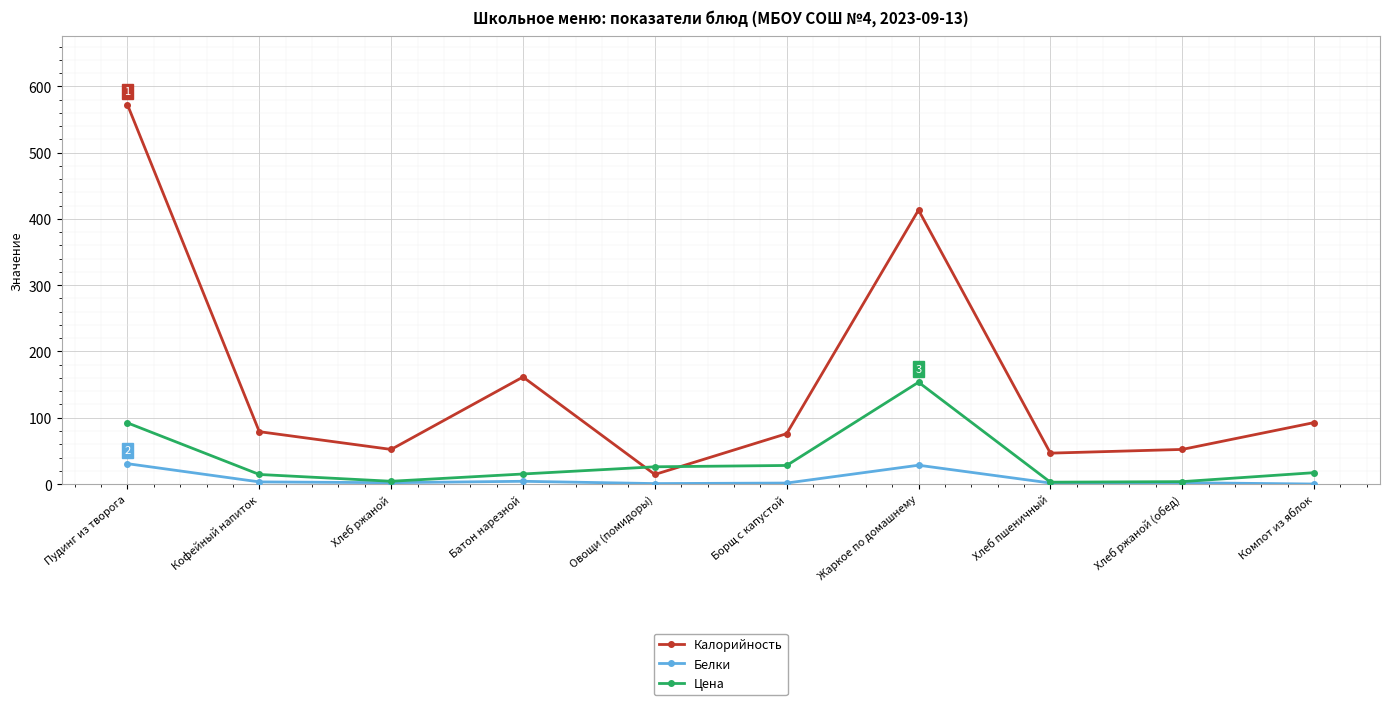

What is the difference between the second highest and minimum values in the Белки series?

28.4